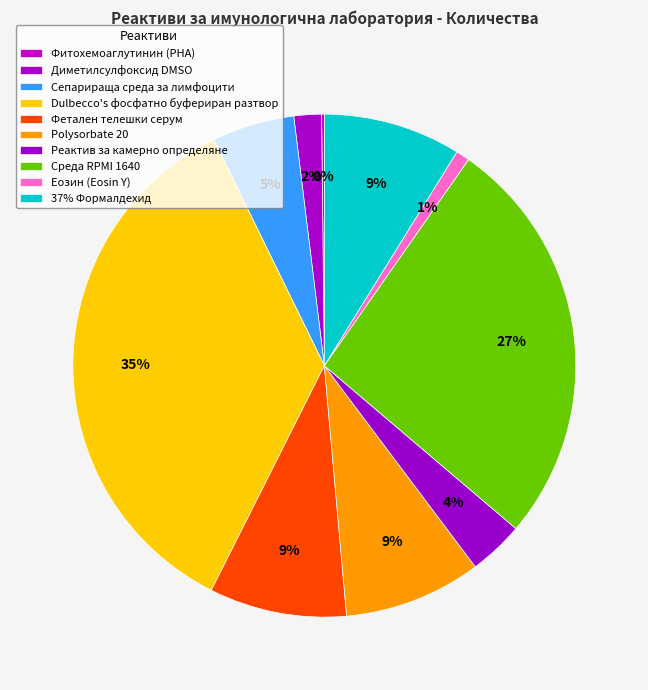

Do Dulbecco's фосфатно буфериран разтвор and 37% Формалдехид together represent more than half of the pie?

No